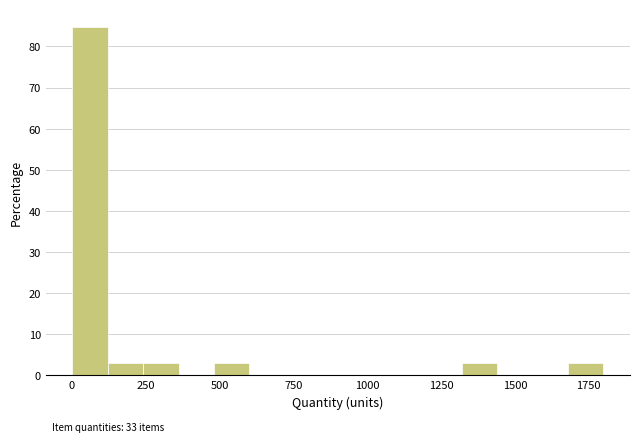

Around what value on the x-axis is the tallest bar? Give the approximate position of its centre, as read against the axis.

50